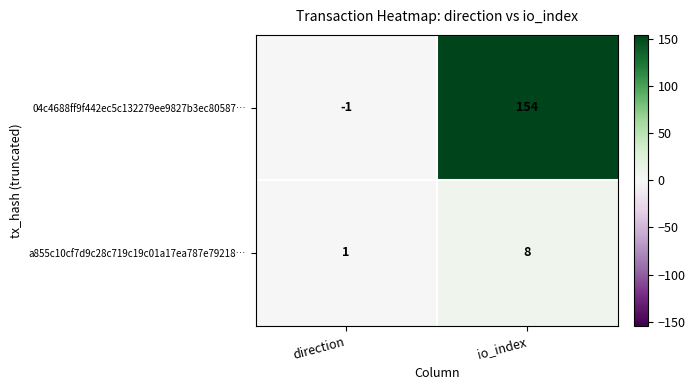

Is it true that 04c4688ff9f442ec5c132279ee9827b3ec80587… equals 68 at io_index?

False